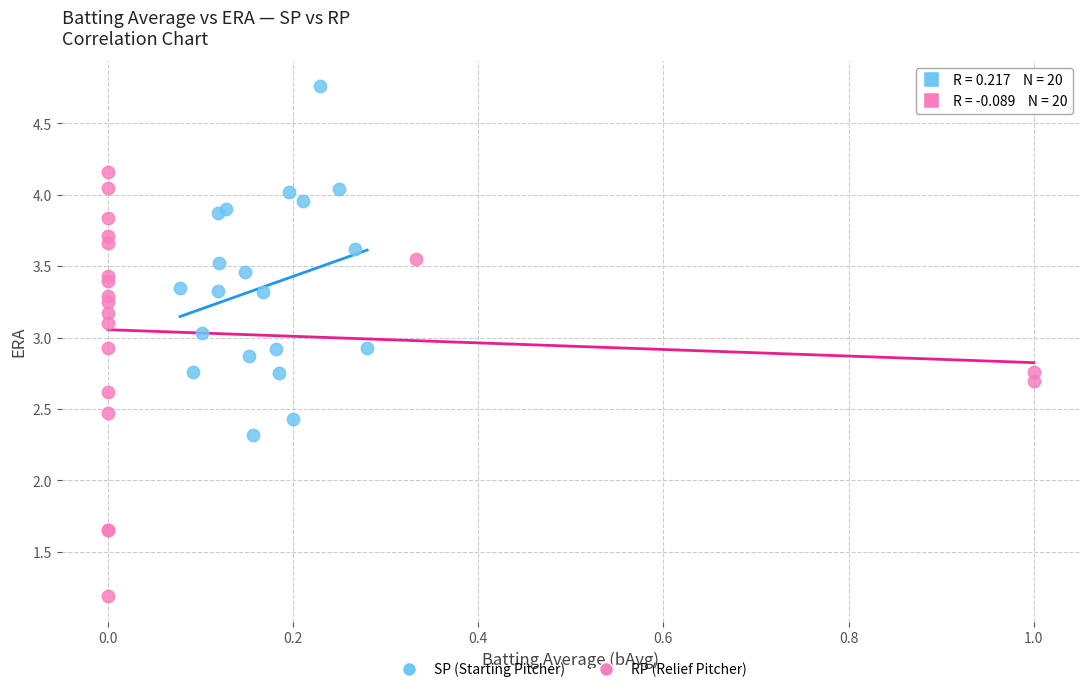

Which series contains the highest Y value?

SP (Starting Pitcher)